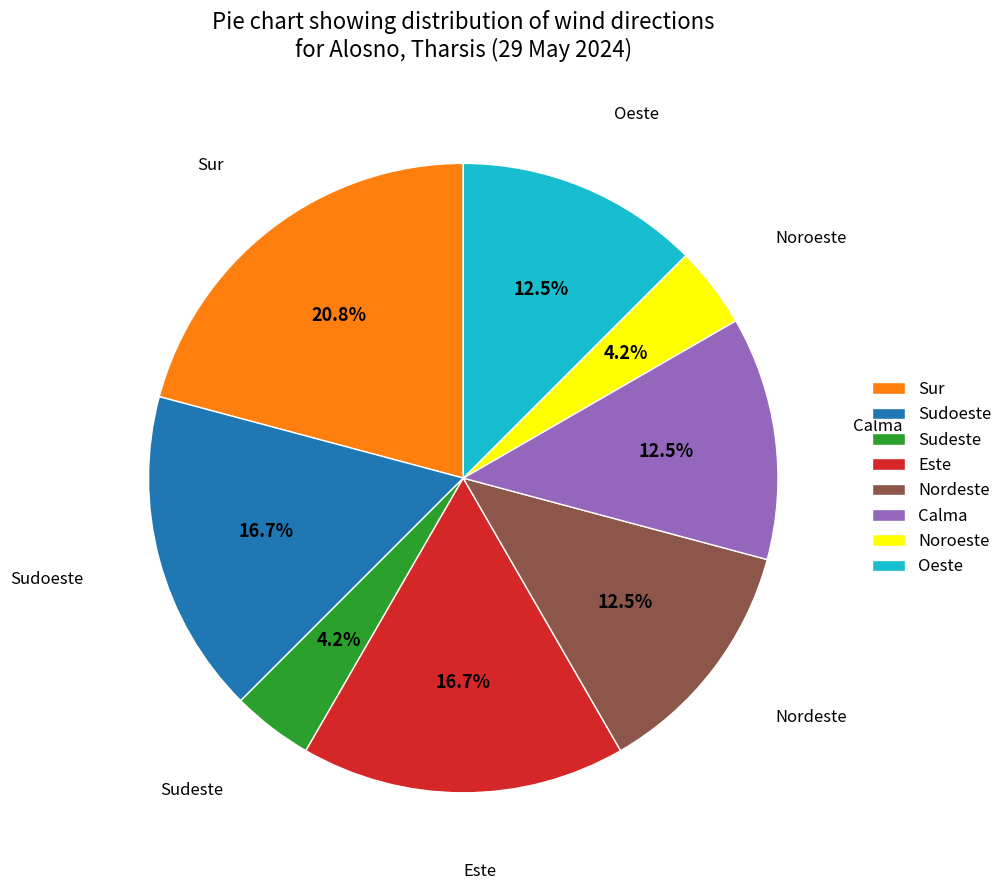

Does Calma represent more than half of the total?

No